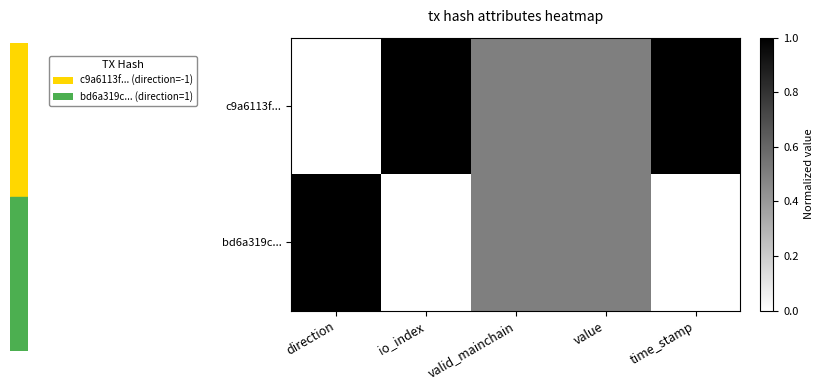

List the series in order of their overall mean, lowest first.

bd6a319c..., c9a6113f...